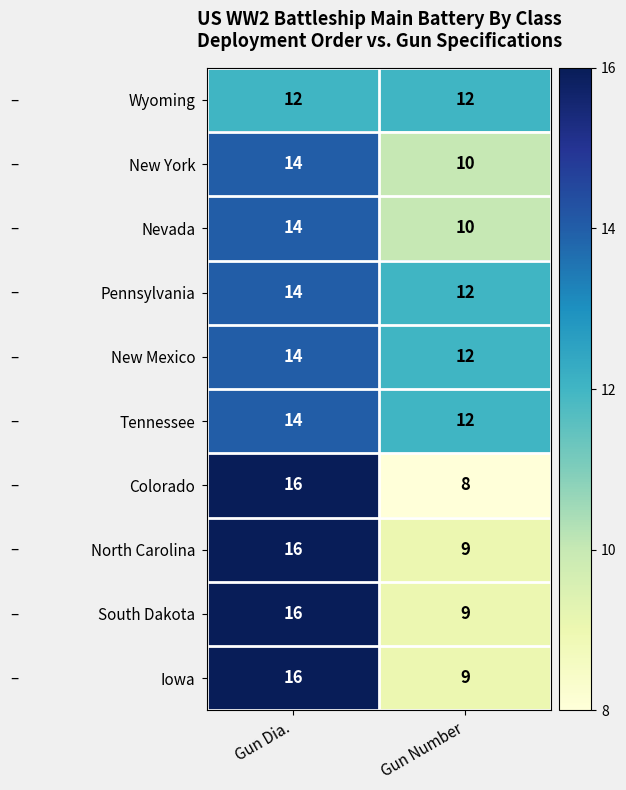

Rank the categories by New York value from lowest to highest.

Gun Number, Gun Dia.